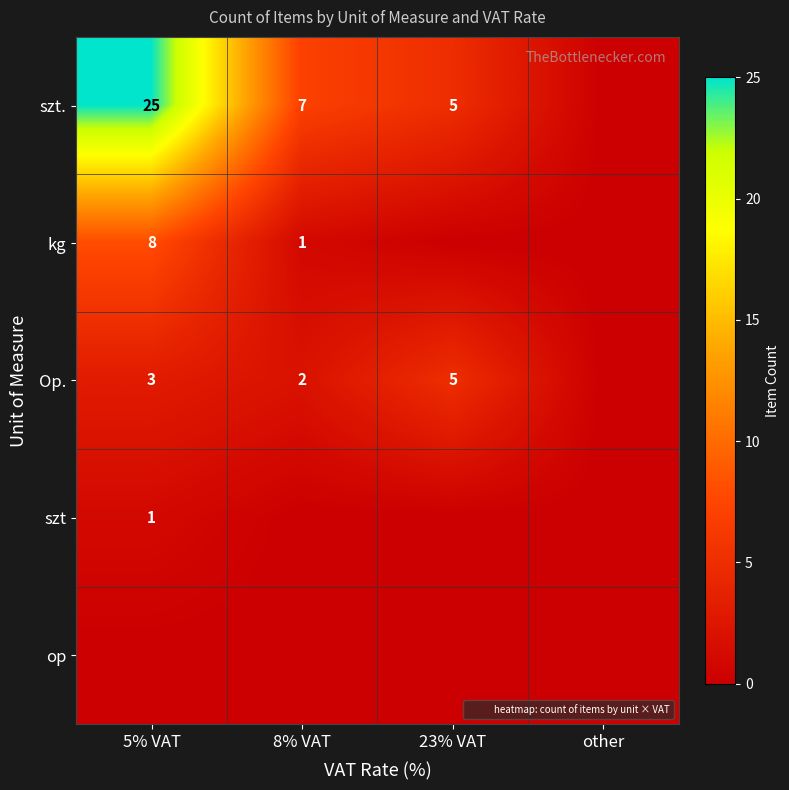

At how many categories does at least one series exceed 5?

2